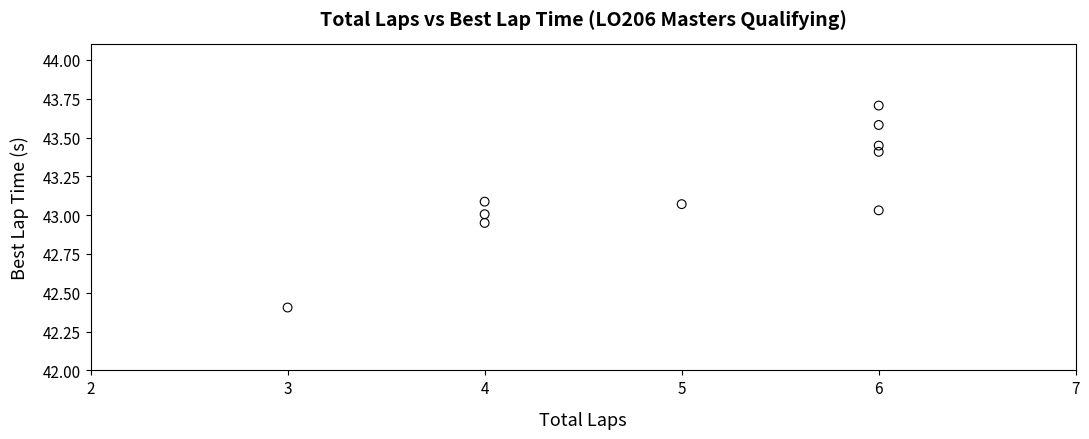

What is the range of X values (max minus min)?

3.0